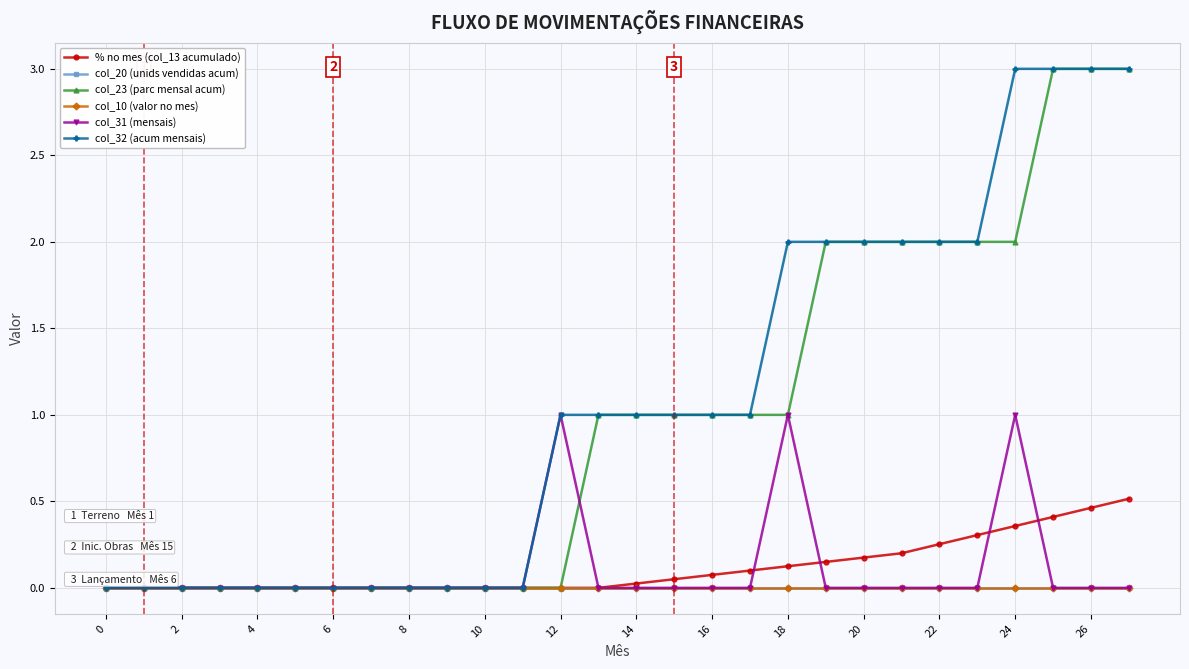

What is the label of the 26th point from the left?

25